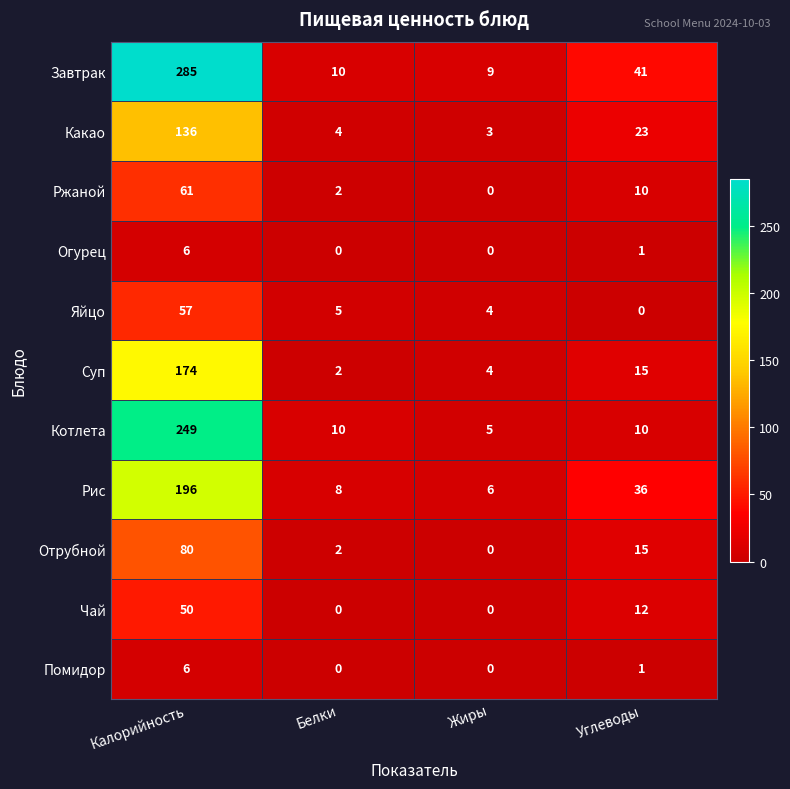

List the labels in order of Отрубной value, largest first.

Калорийность, Углеводы, Белки, Жиры